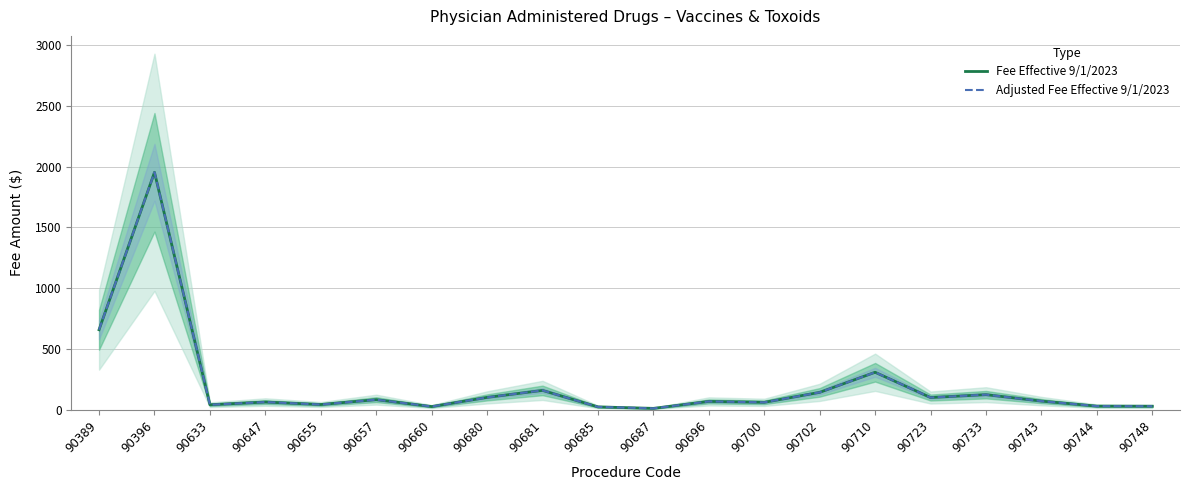

What is the value of the Fee Effective 9/1/2023 point at the 1st from the left?

657.2